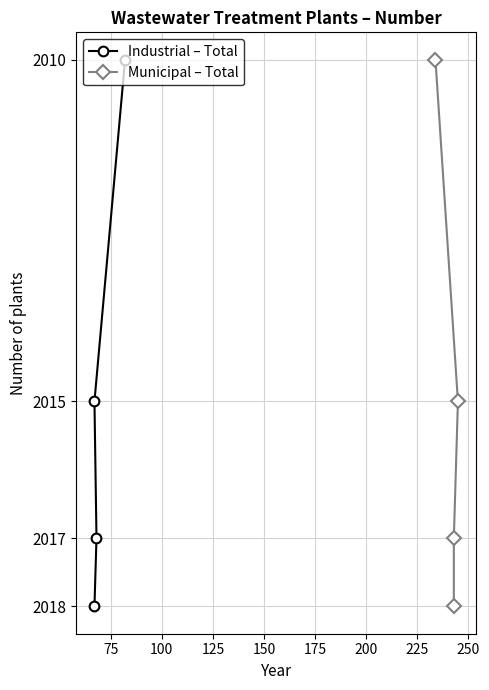

How many lines are shown in the chart?

2